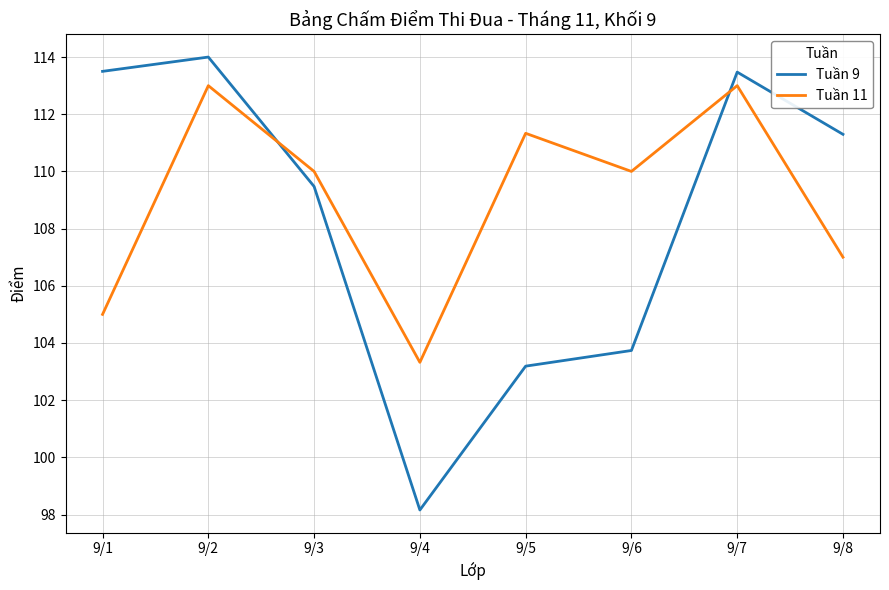

What is the sum of the Tuần 9 values at 9/2 and 9/4?

212.2